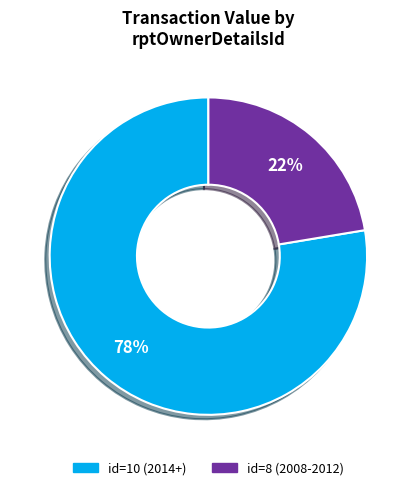

Is there any slice that represents more than half of the pie?

Yes